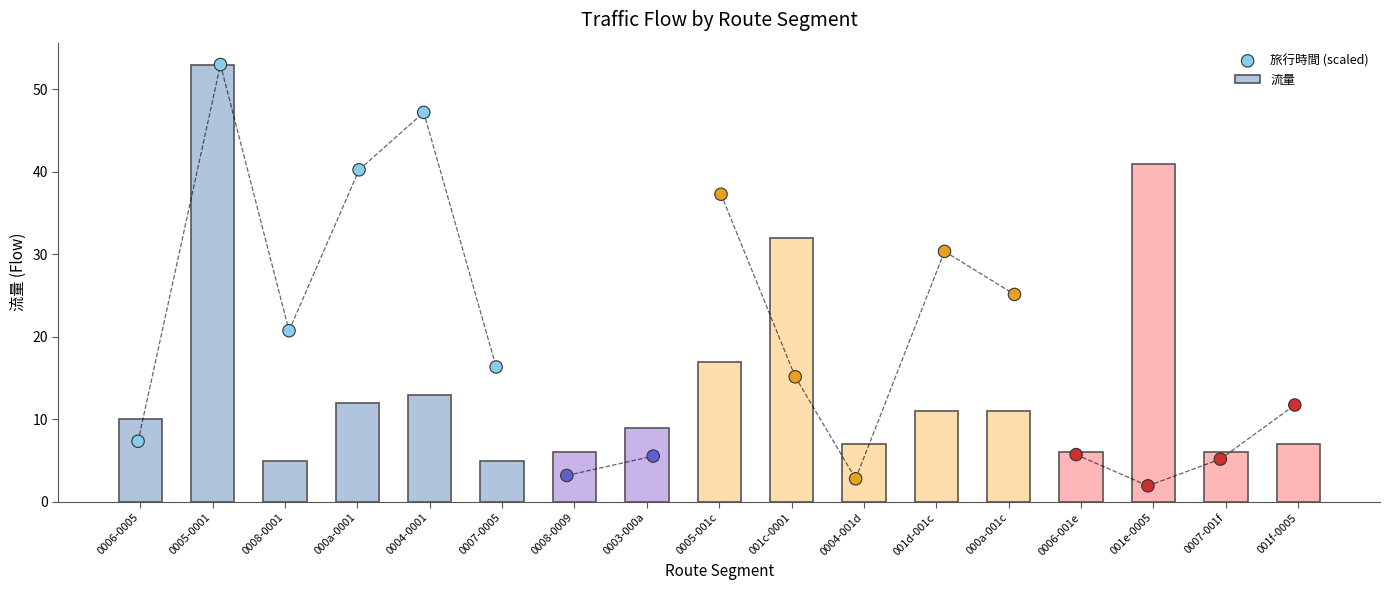

Which series contains the highest Y value?

流量